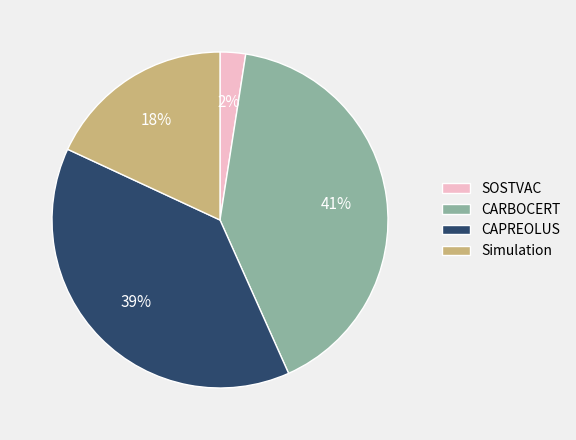

Is there a majority slice in this chart?

No